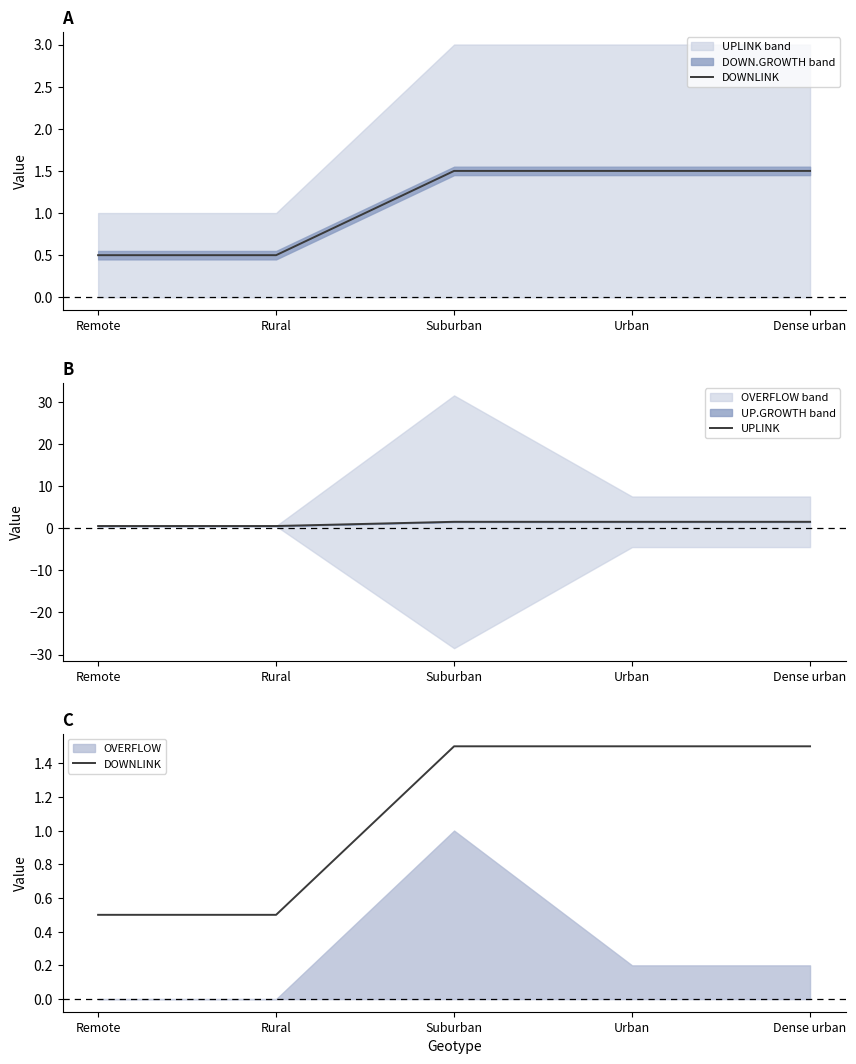

True or false: DOWNLINK and UPLINK intersect in this chart.

False